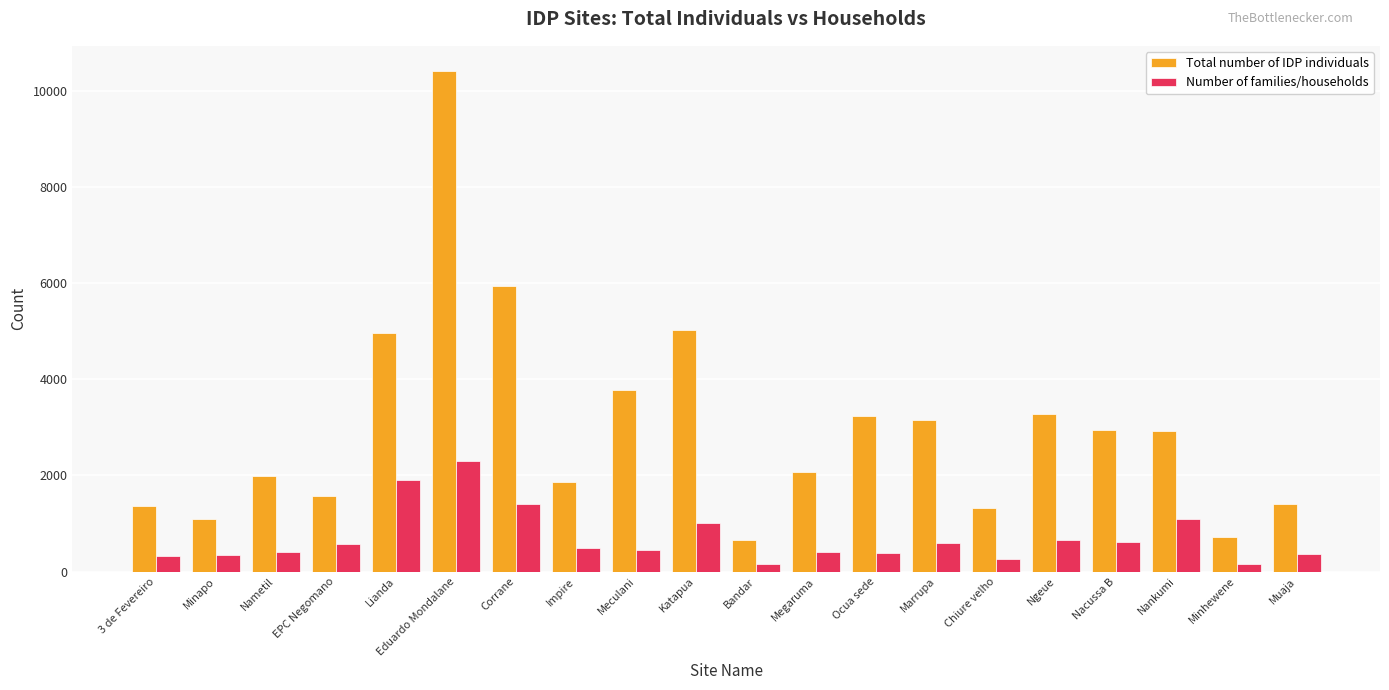

What is the approximate value of Number of families/households at Ocua sede?

377